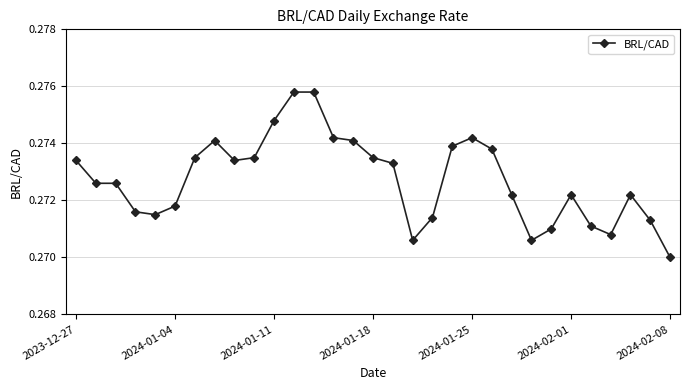

True or false: the data has more than 2 interior local peaks.

True